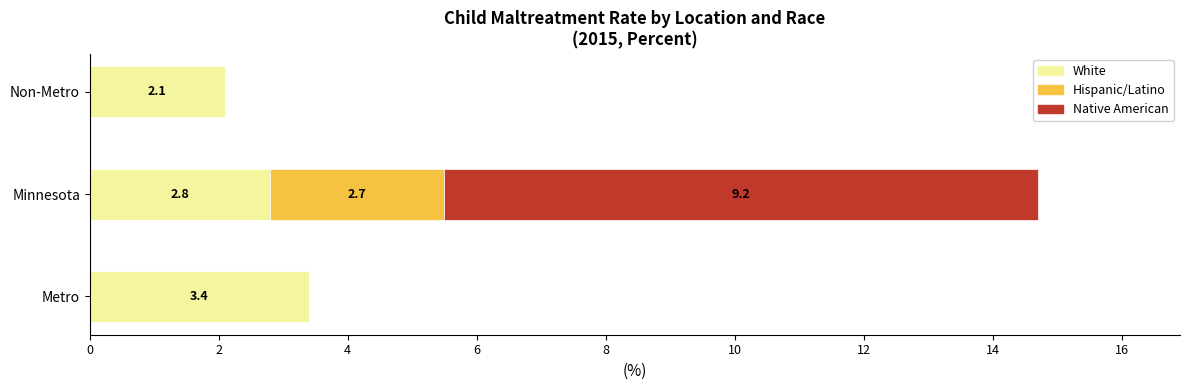

What is the sum of the White values at Non-Metro and Minnesota?

4.9